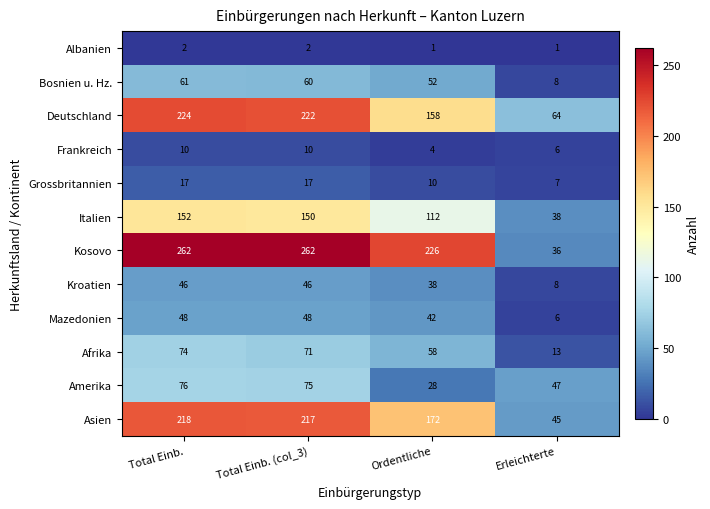

Is it true that Bosnien u. Hz. equals 61 at Total Einb.?

True